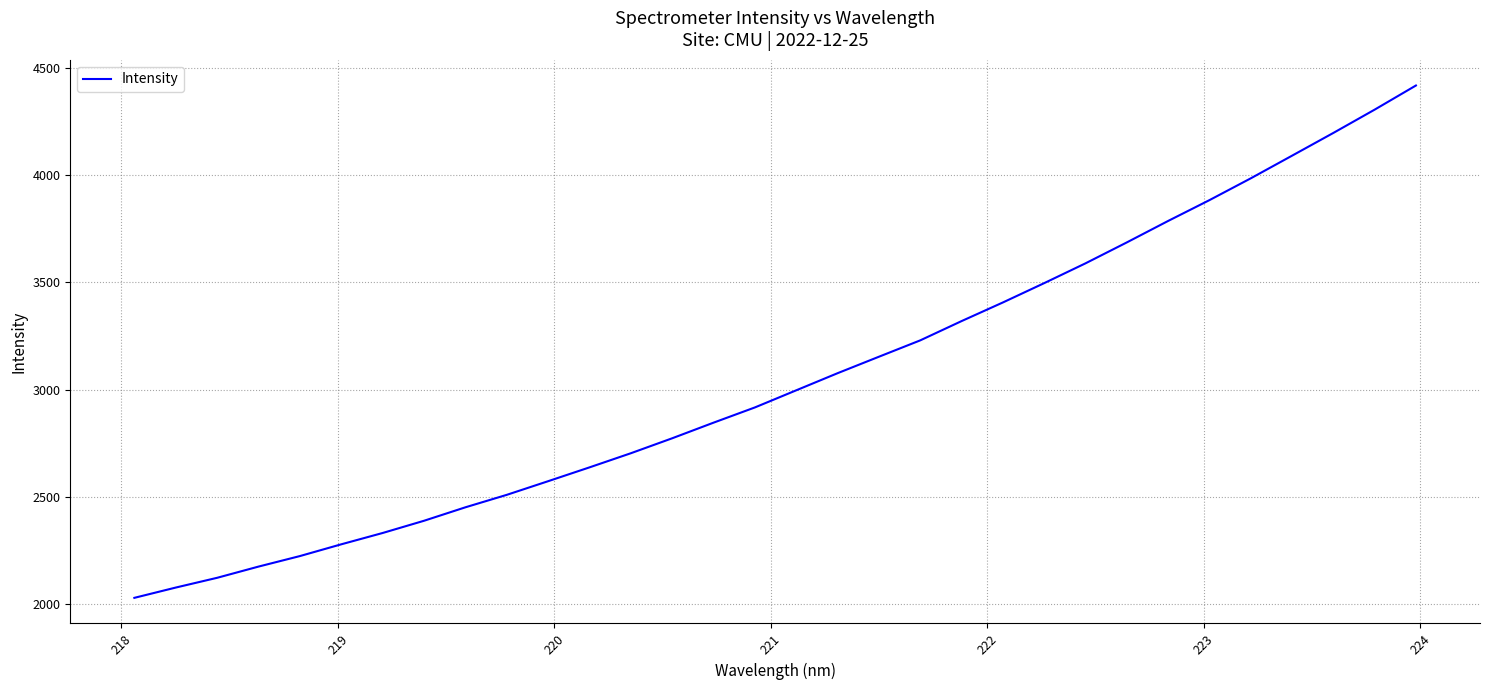

Reading left to right, what are all the values shown in this chart?

2028.5	2076.4	2122.0	2174.3	2223.4	2278.3	2331.1	2388.1	2450.9	2509.1	2572.7	2637.2	2703.2	2773.0	2845.8	2916.9	2996.8	3076.6	3153.4	3229.8	3319.7	3406.7	3496.9	3589.2	3686.9	3787.0	3884.1	3985.8	4091.5	4197.6	4306.3	4418.9